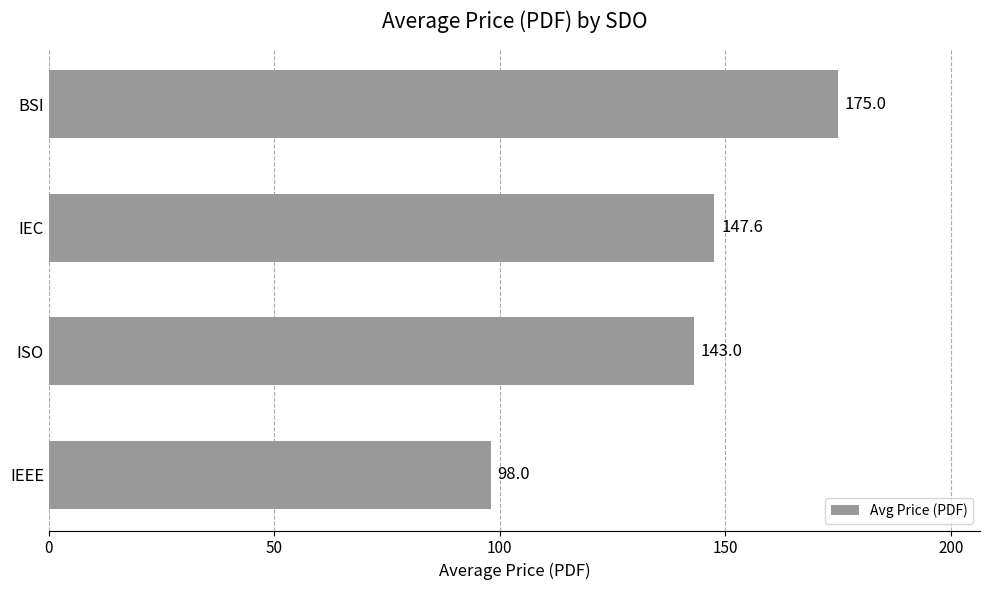

At which label is the value closest to 136?

ISO